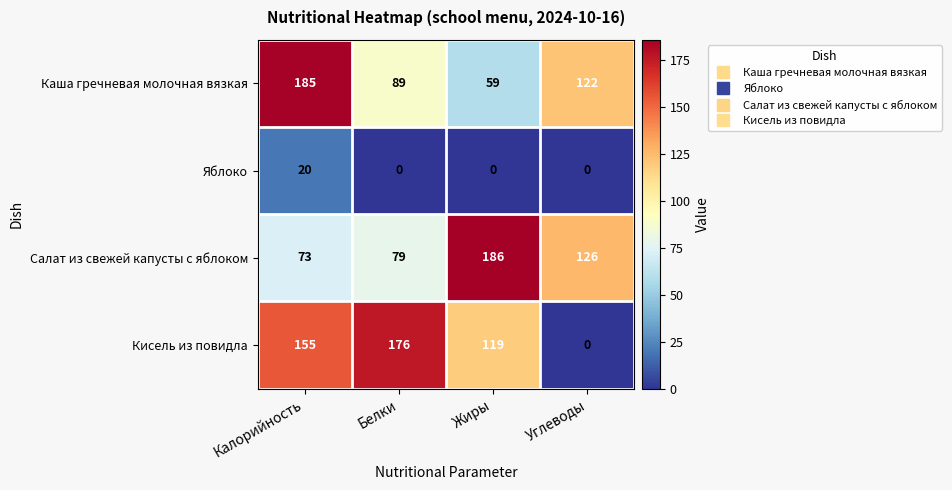

Read the Каша гречневая молочная вязкая value at Жиры, to the nearest 50.

50